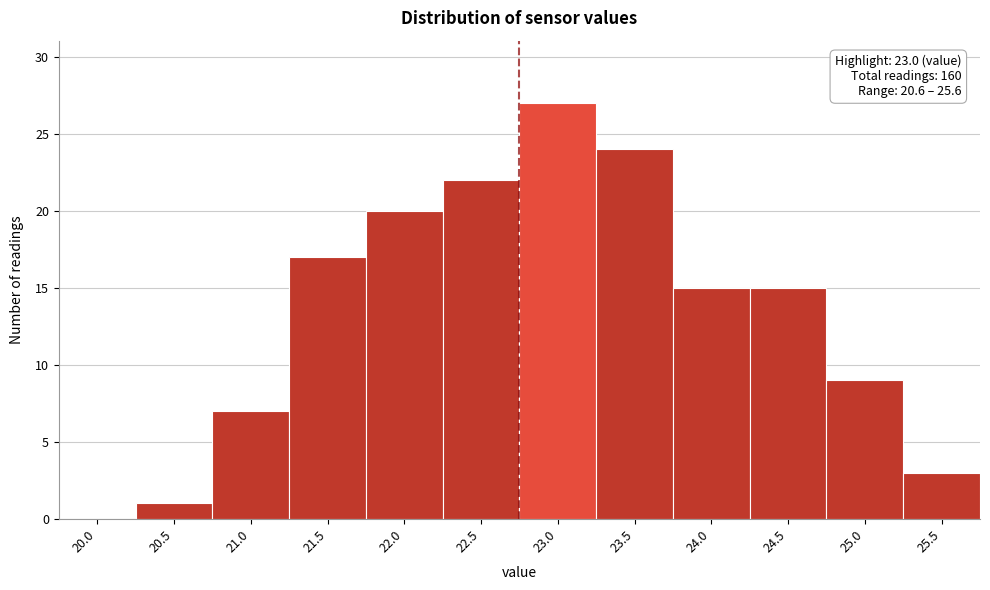

Reading left to right, what are all the values shown in this chart?

20.0=0	20.5=1	21.0=7	21.5=17	22.0=20	22.5=22	23.0=27	23.5=24	24.0=15	24.5=15	25.0=9	25.5=3